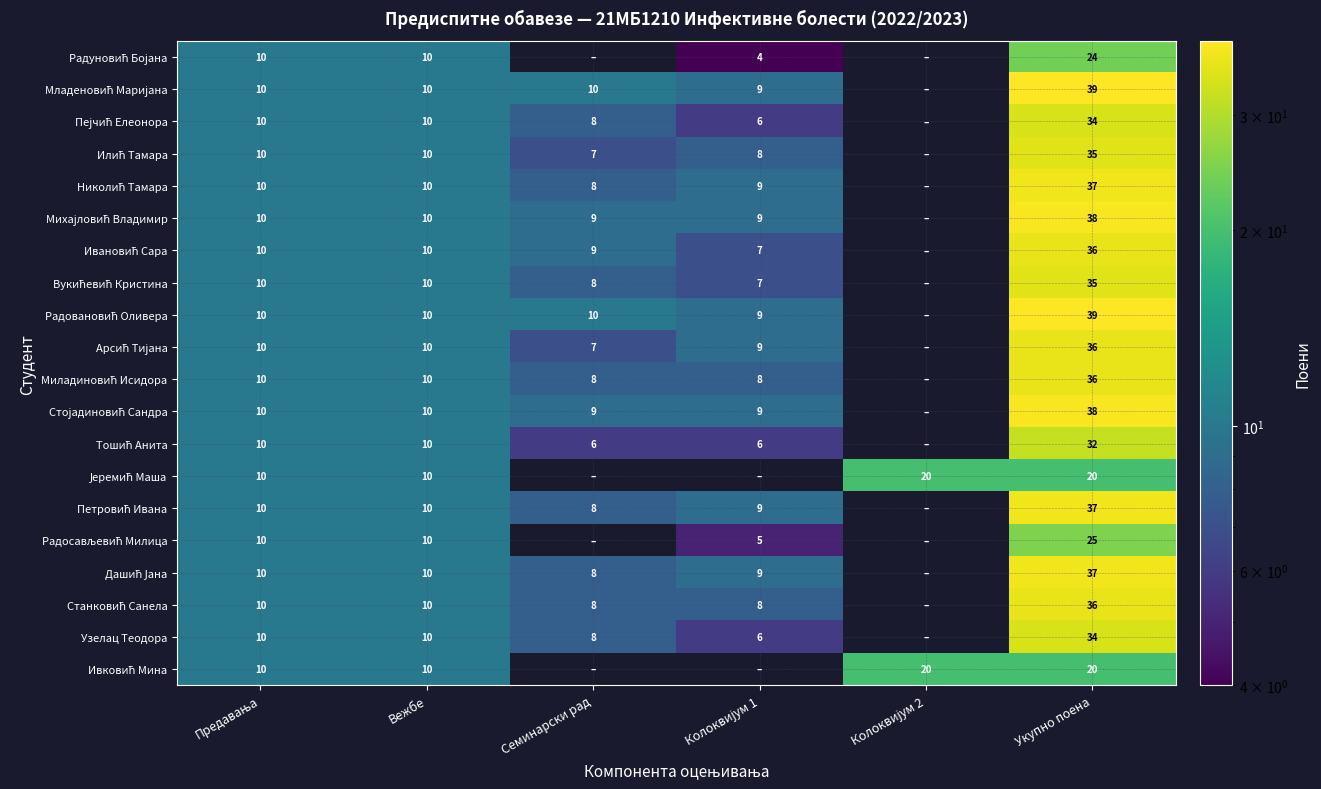

Count the number of data series in this chart.

20